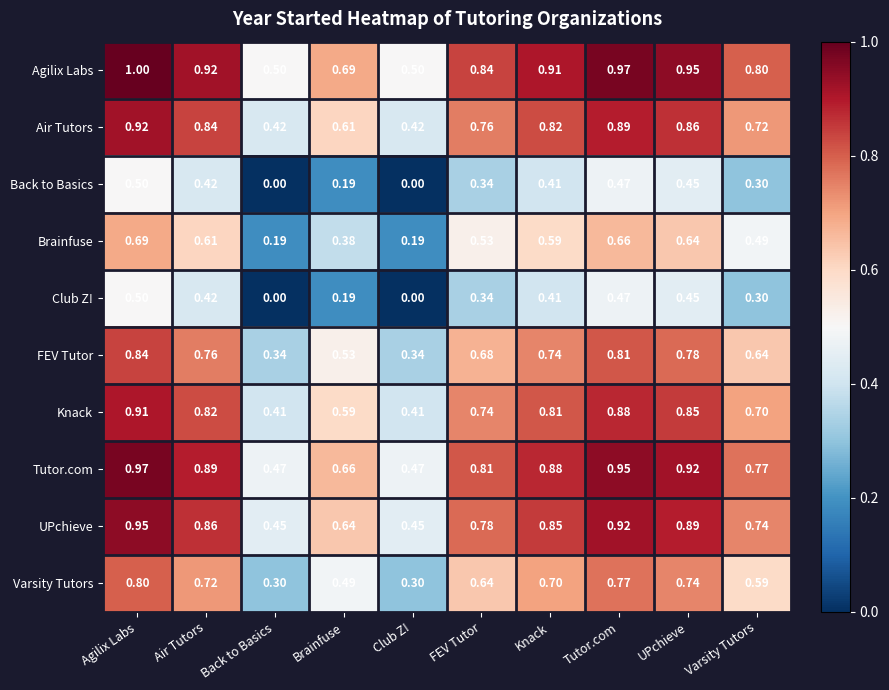

Is the value of Club Z! at Air Tutors greater than the value of Agilix Labs at FEV Tutor?

No